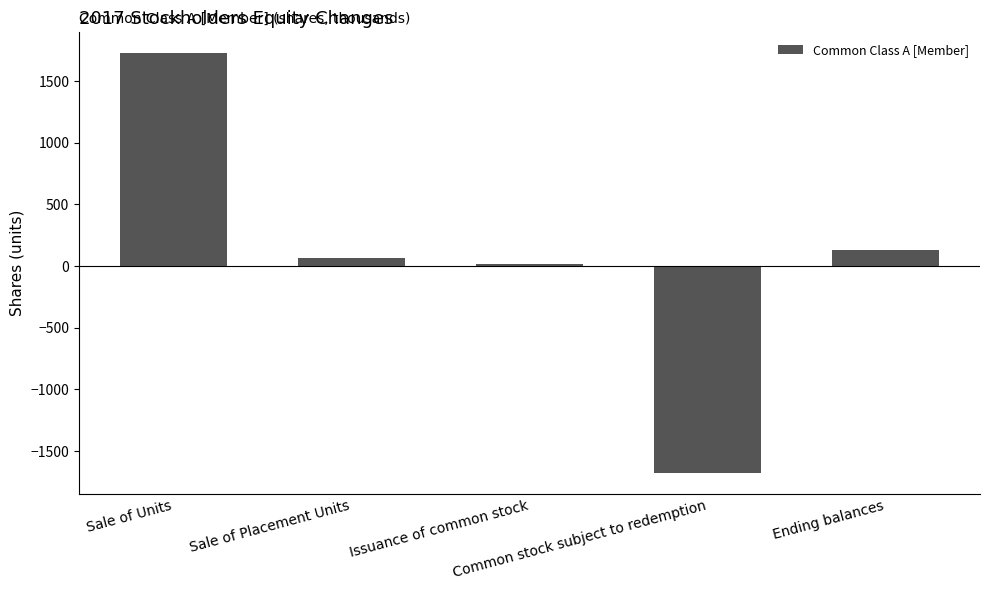

What is the change in value from Sale of Units to Common stock subject to redemption?

-3402